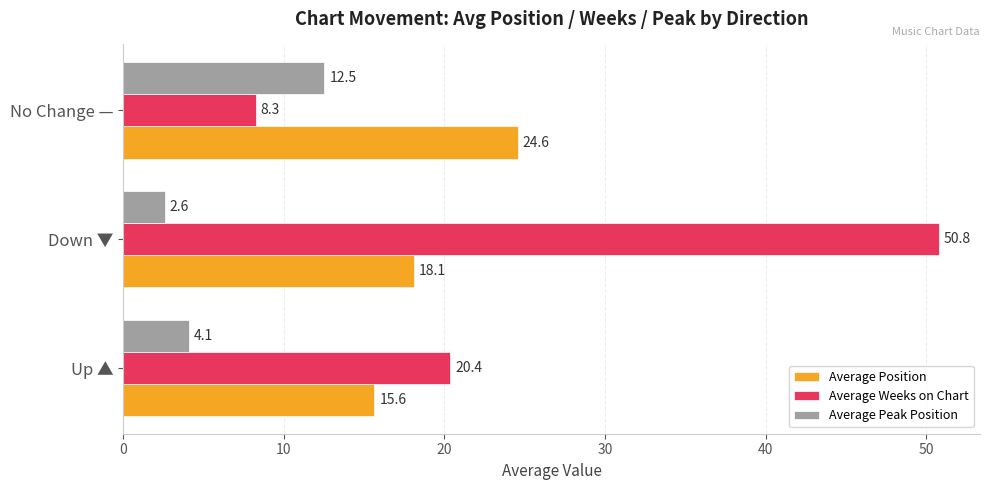

What is the sum of all Average Weeks on Chart values?

79.4